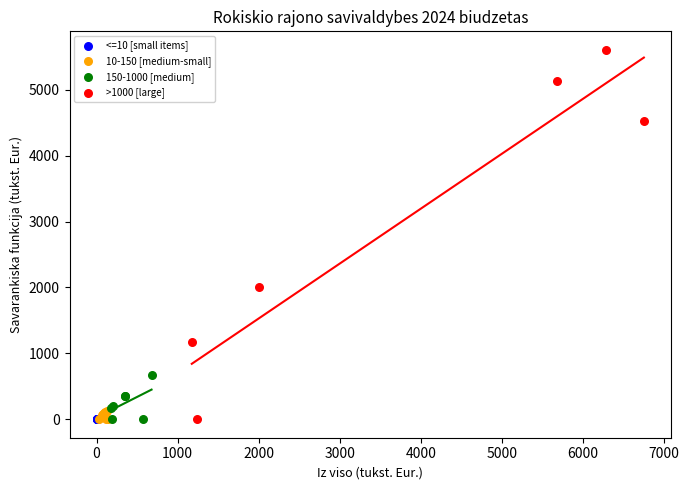

Which series has the widest spread of Y values?

>1000 [large]